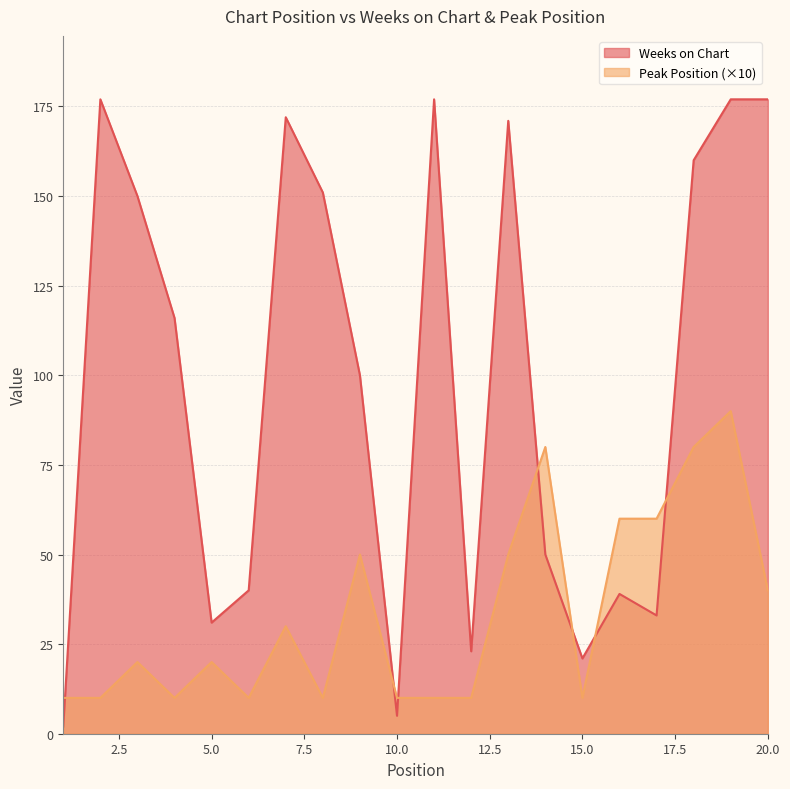

Is the value of Weeks on Chart at 1 greater than the value of Peak Position at 18?

No